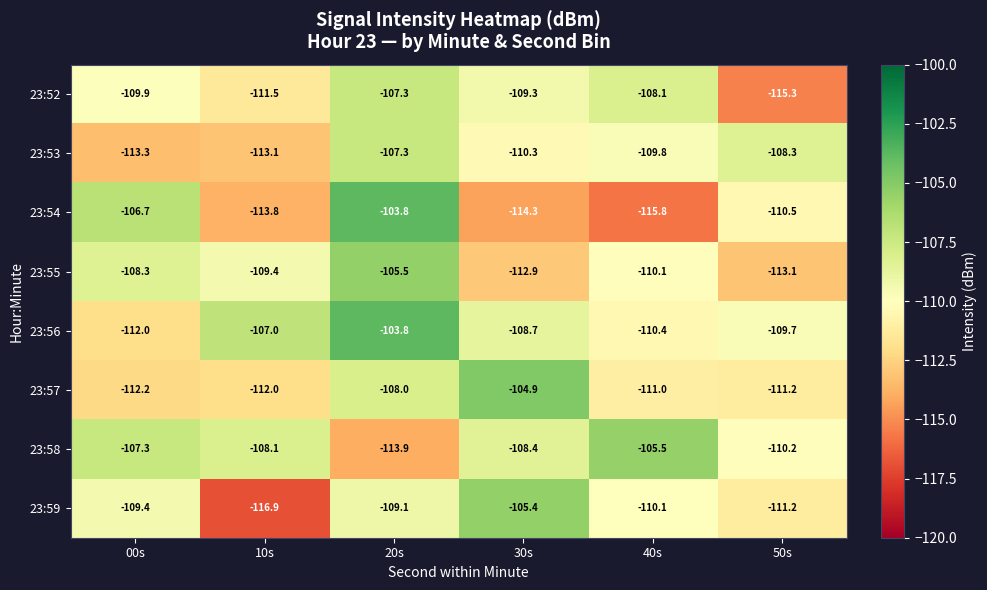

The 23:53 series shows -26.1 at 40s. True or false?

False